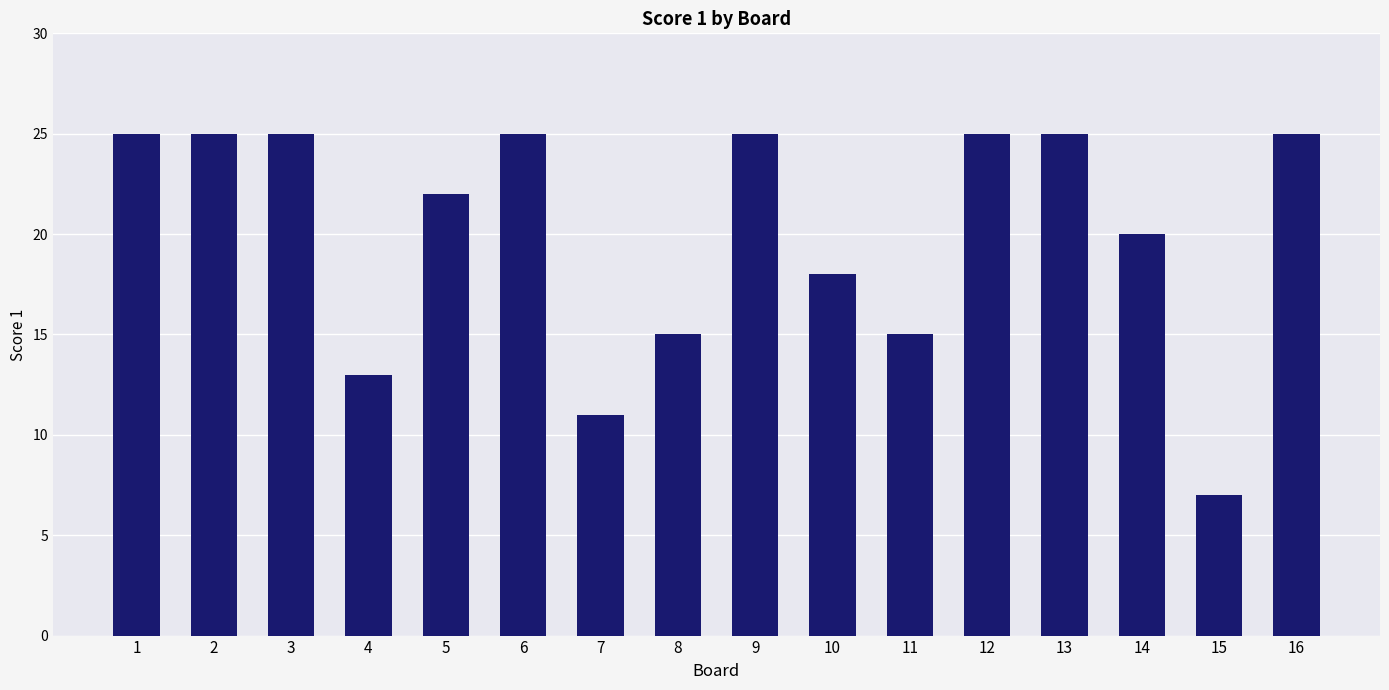

True or false: the data shows 10 at 1.

False